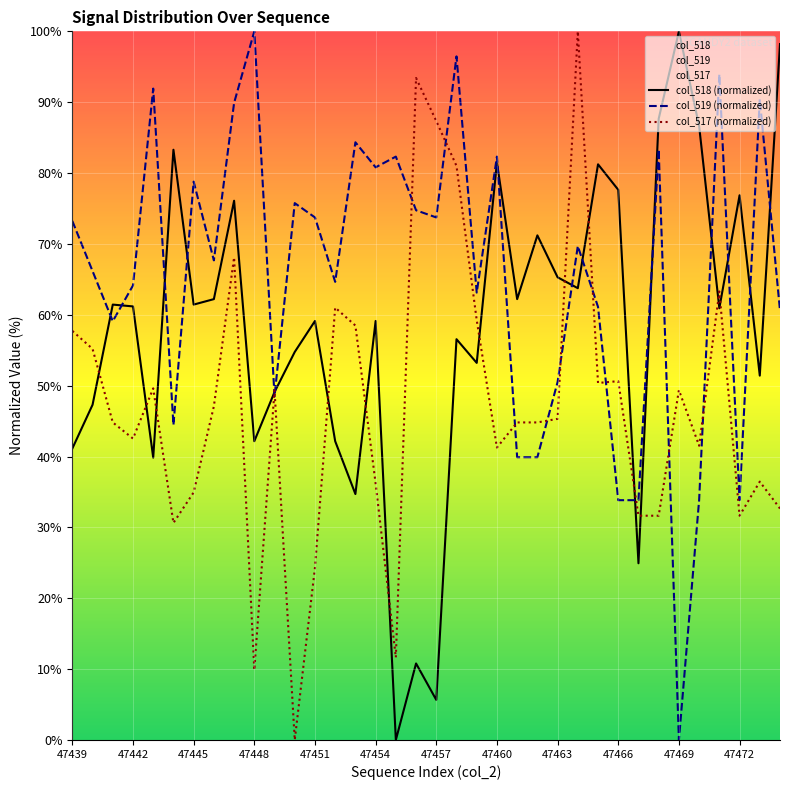

How many interior local valleys (lower than both neighbors) does the data have?

12